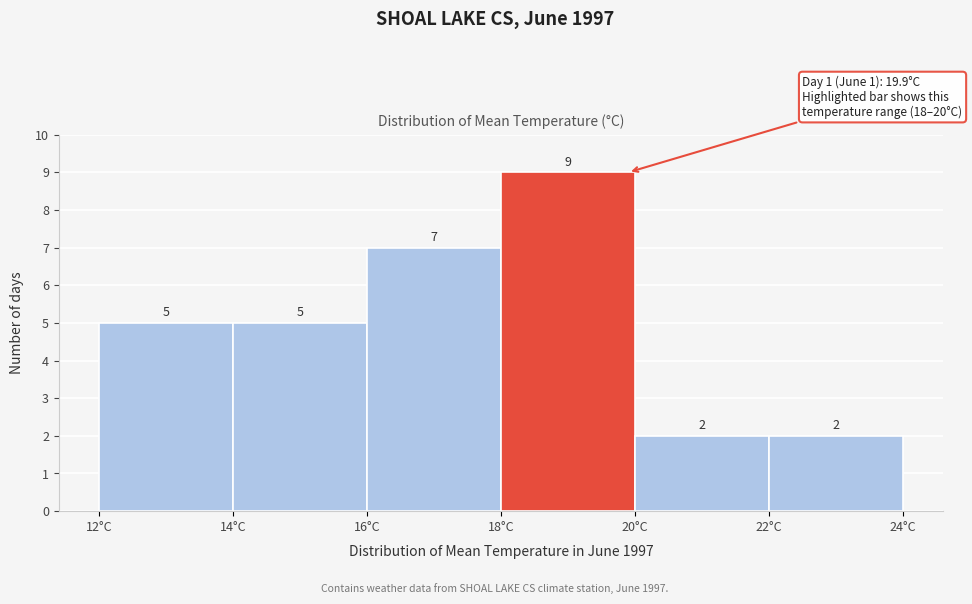

What is the height of the bar covering 14 to 16 on the x-axis?

5